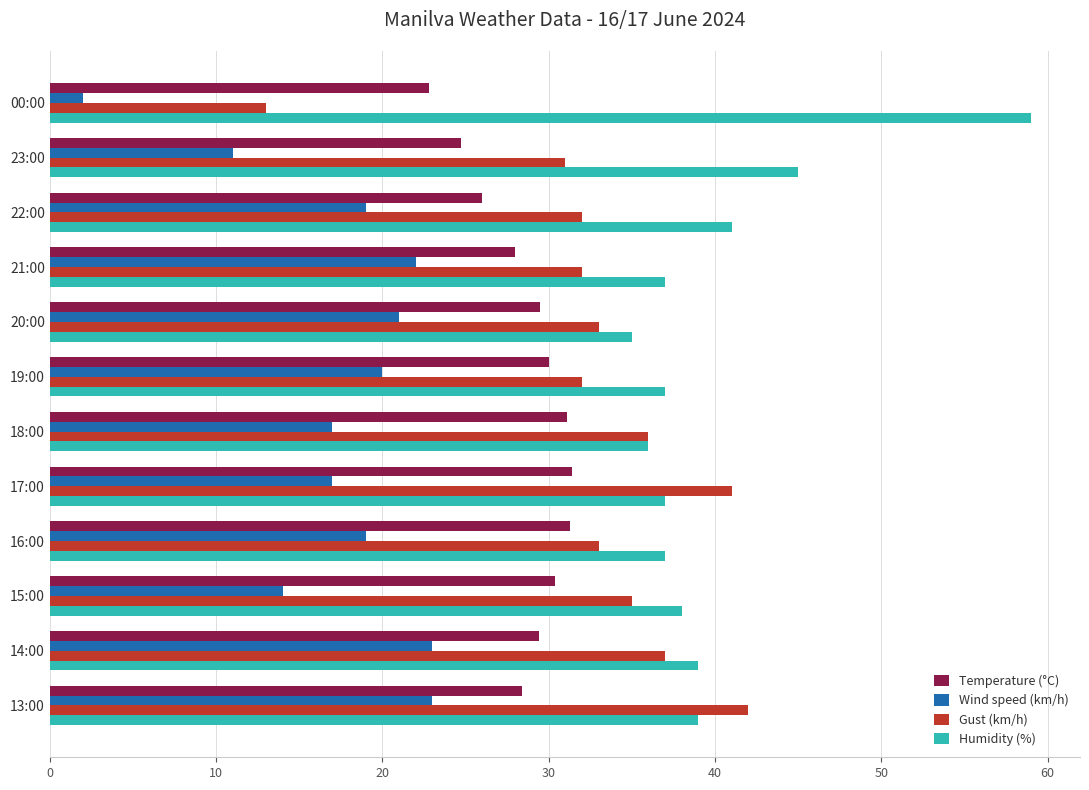

Rank the series at 21:00 from highest to lowest value.

Humidity (%), Gust (km/h), Temperature (°C), Wind speed (km/h)